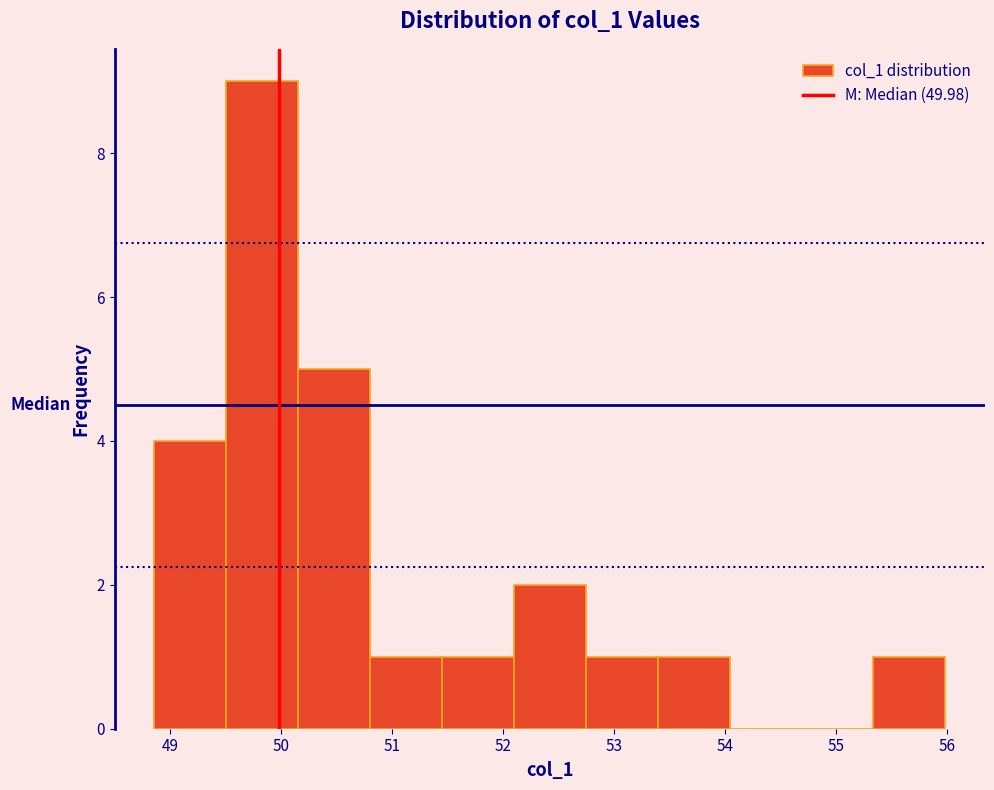

What is the height of the bar covering 51.4 to 52.1 on the x-axis? Neither the bar edges nor the heights are printed on the chart, so give them approximately, as read against the axes.

1